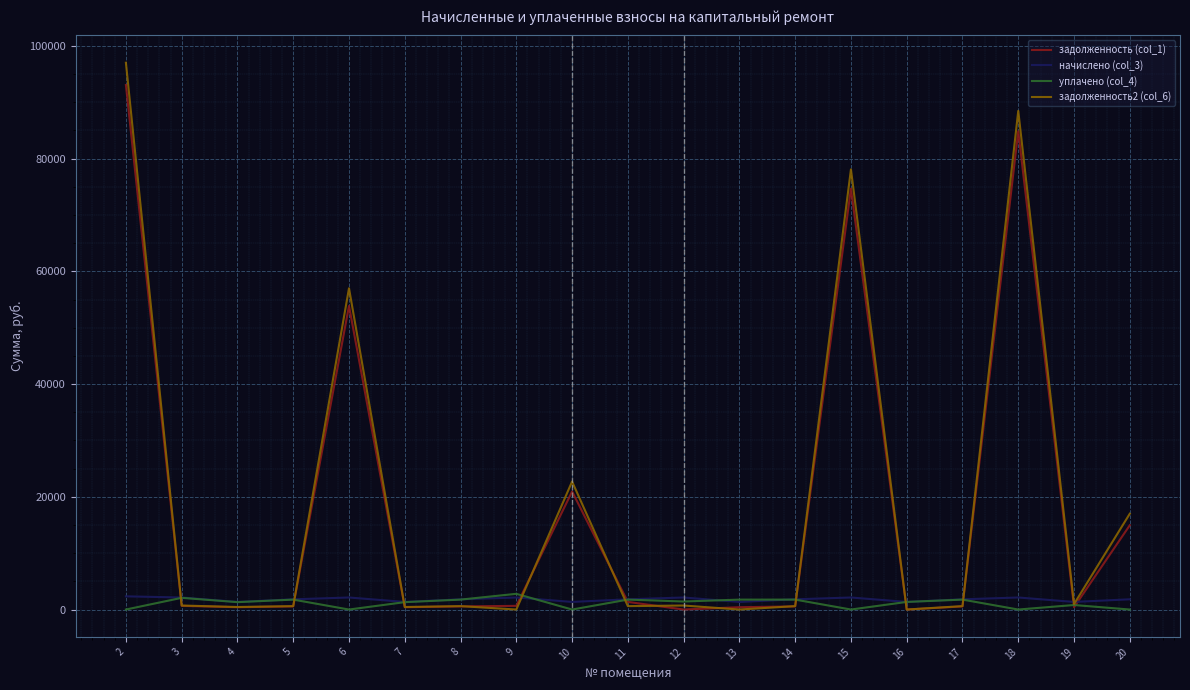

Which label corresponds to the largest value in the chart?

2